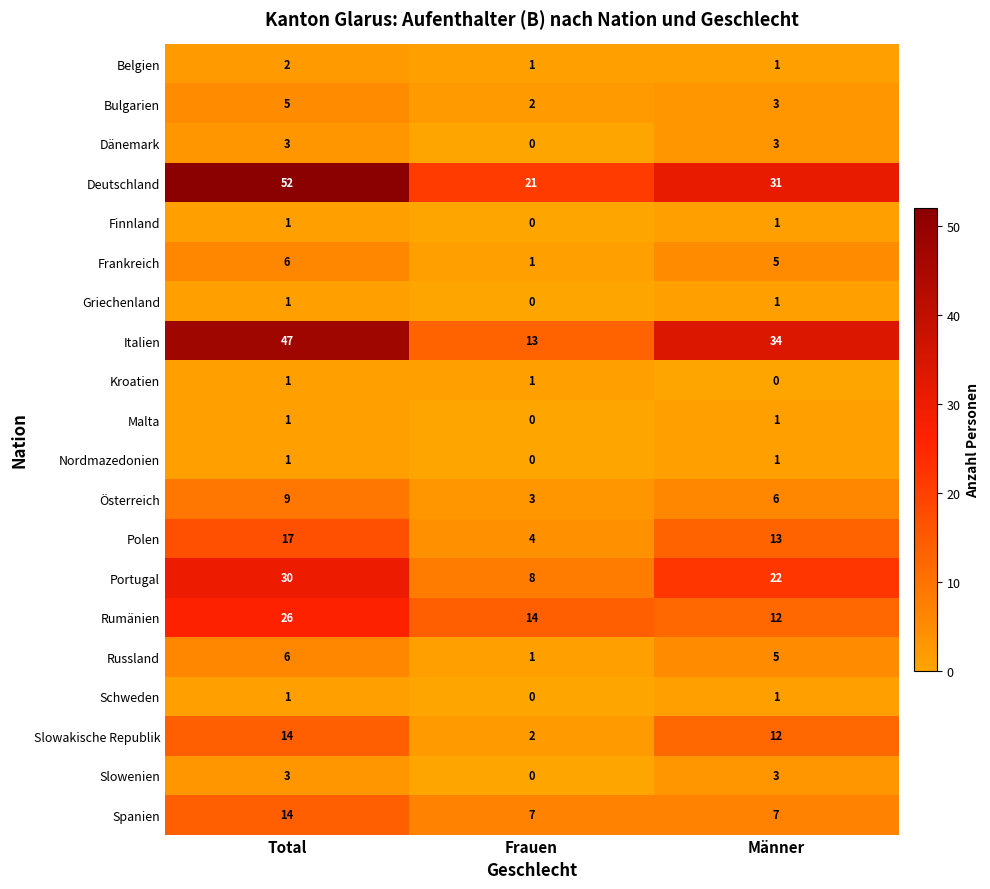

Which category has the highest value across all series?

Total